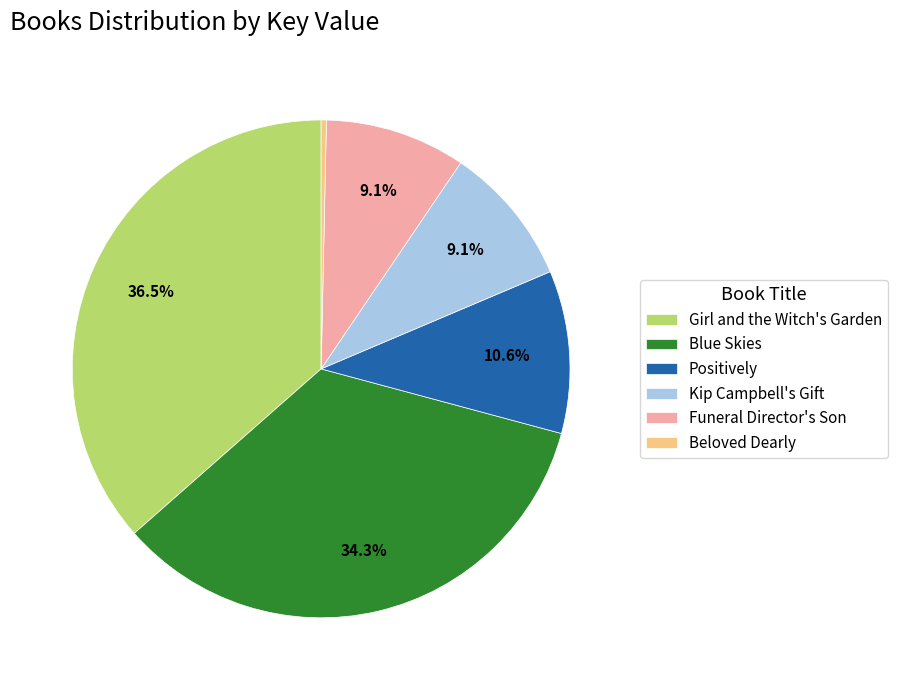

Which category has the smallest portion of the pie?

Beloved Dearly